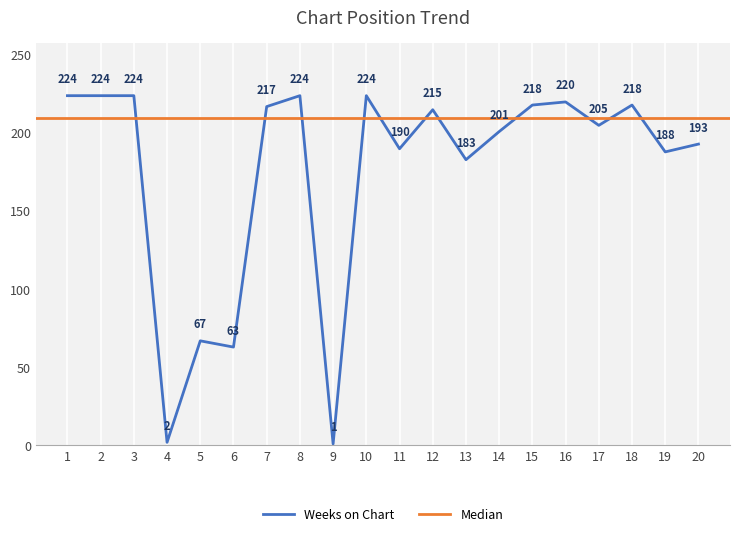

What is the value of the 14th point from the left?

201